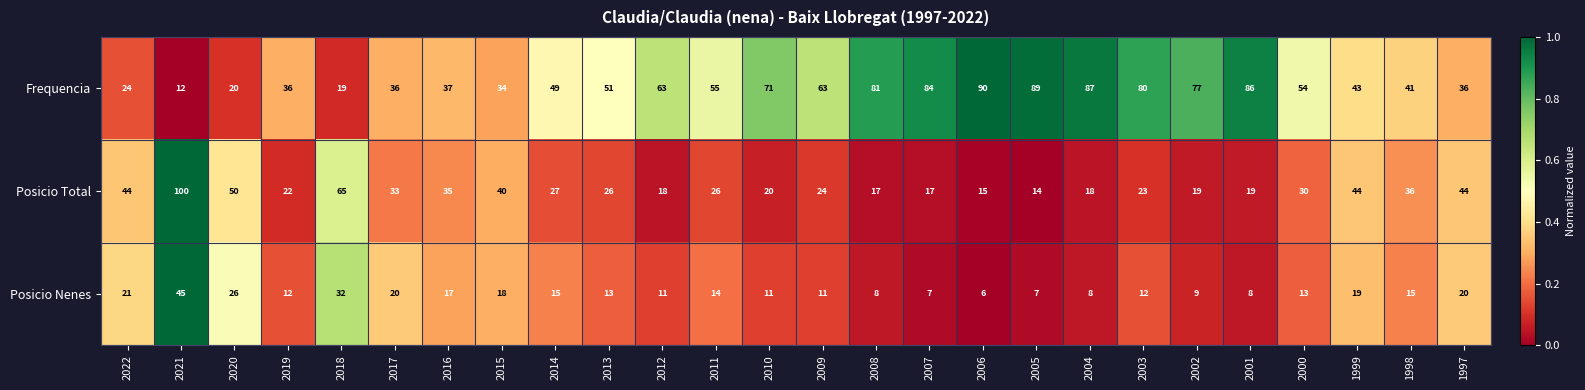

Is it true that Posicio Total equals 35 at 2016?

True